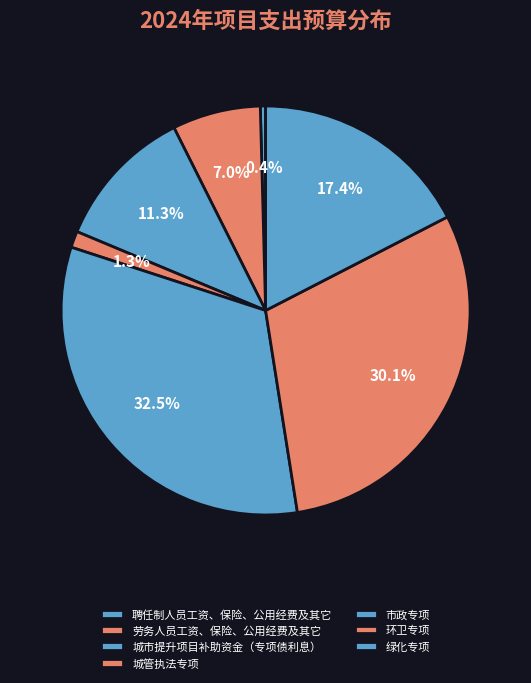

Do 绿化专项 and 聘任制人员工资、保险、公用经费及其它 together represent more than half of the pie?

No